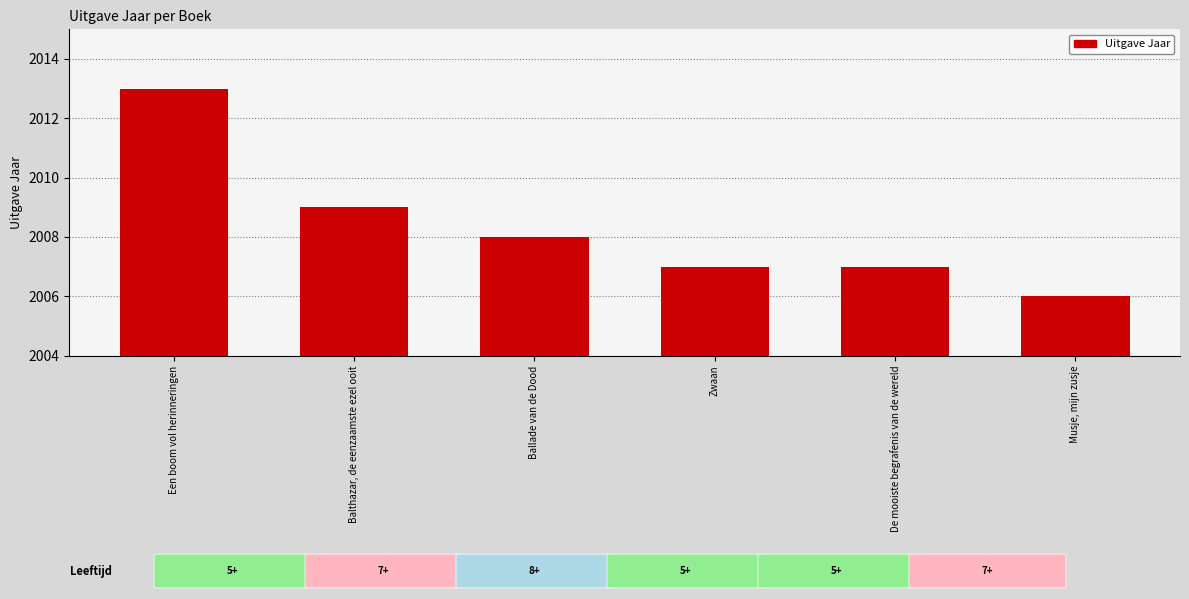

What is the difference between the maximum and minimum values?

7